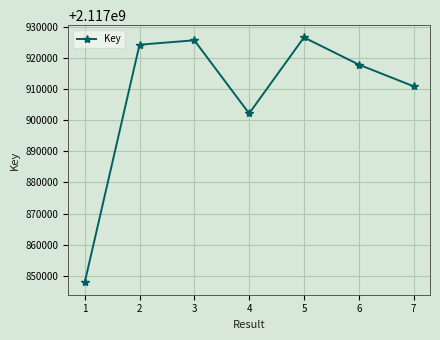

Approximately how many times larger is the value at 2 compared to 4?

1.0